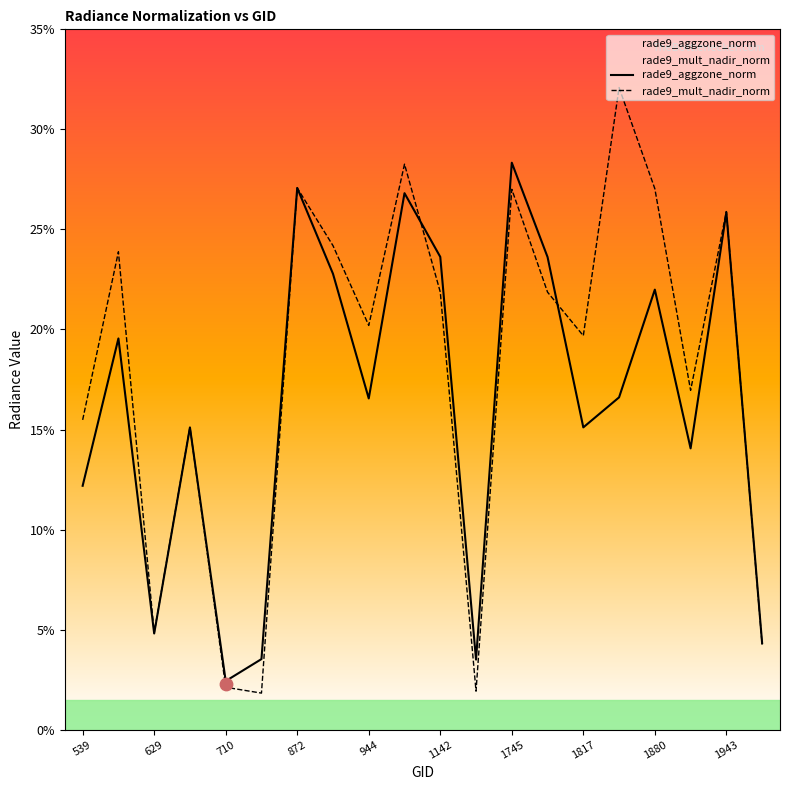

Which series has the largest Y range (max minus min)?

rade9_mult_nadir_norm